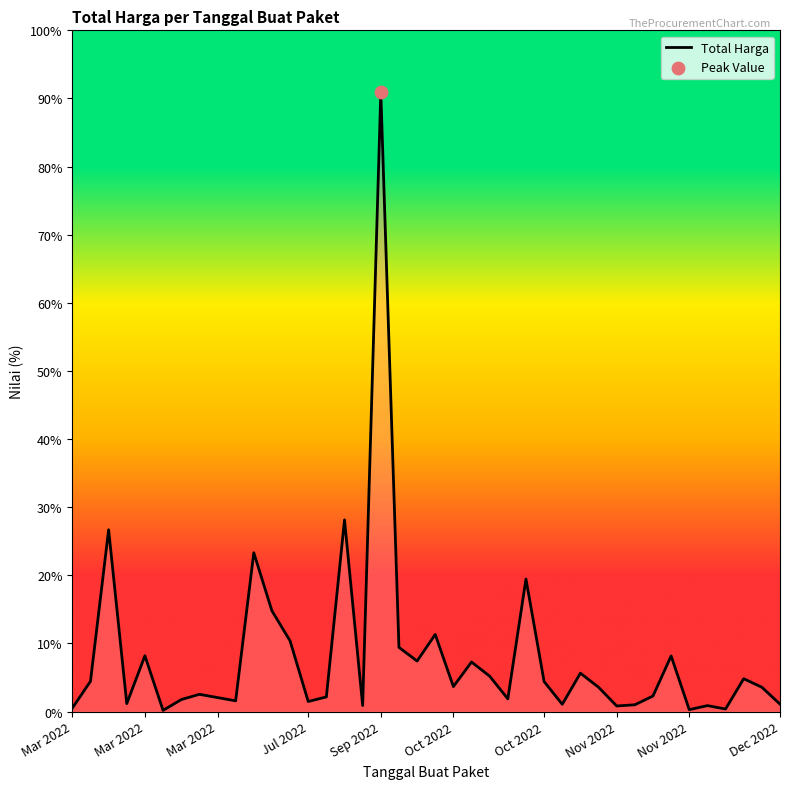

Is this an area chart (filled region under the line)?

Yes